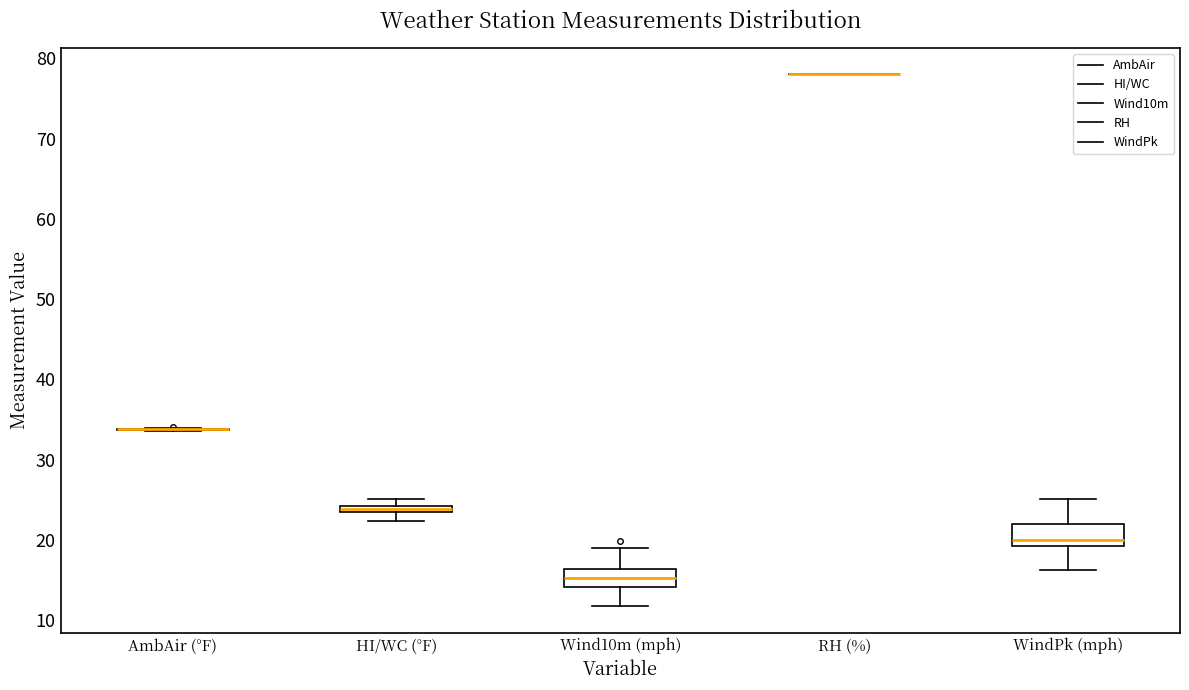

Where does the median line of the box for WindPk (mph) sit on the y-axis? The values are not printed on the chart, so give them approximately, as read against the axis.

20